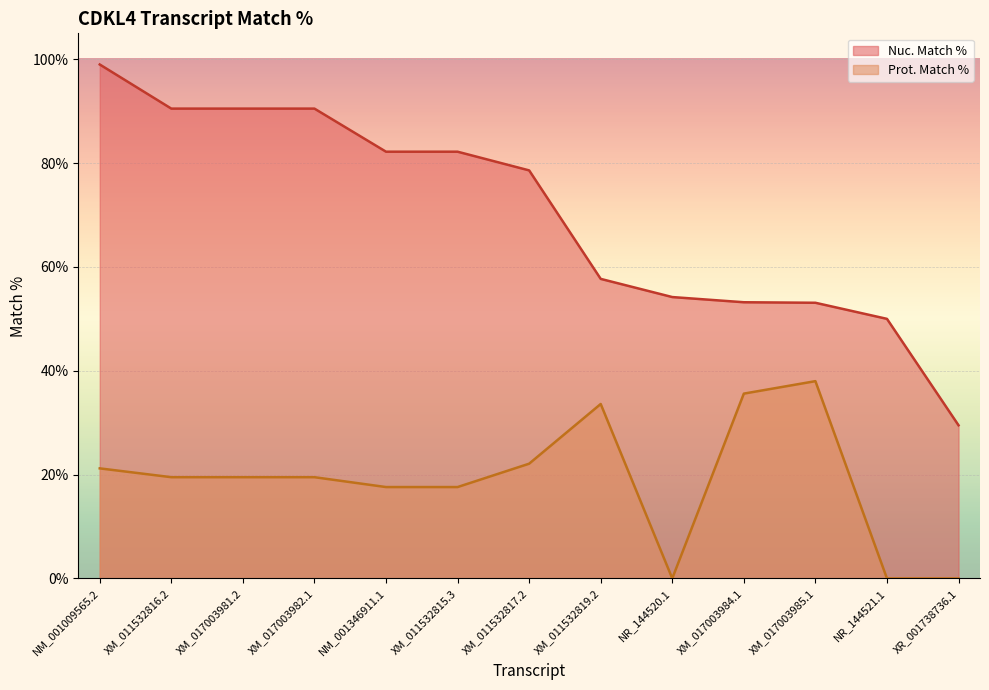

What is the difference between the second highest and minimum values in the Prot. Match % series?

35.6